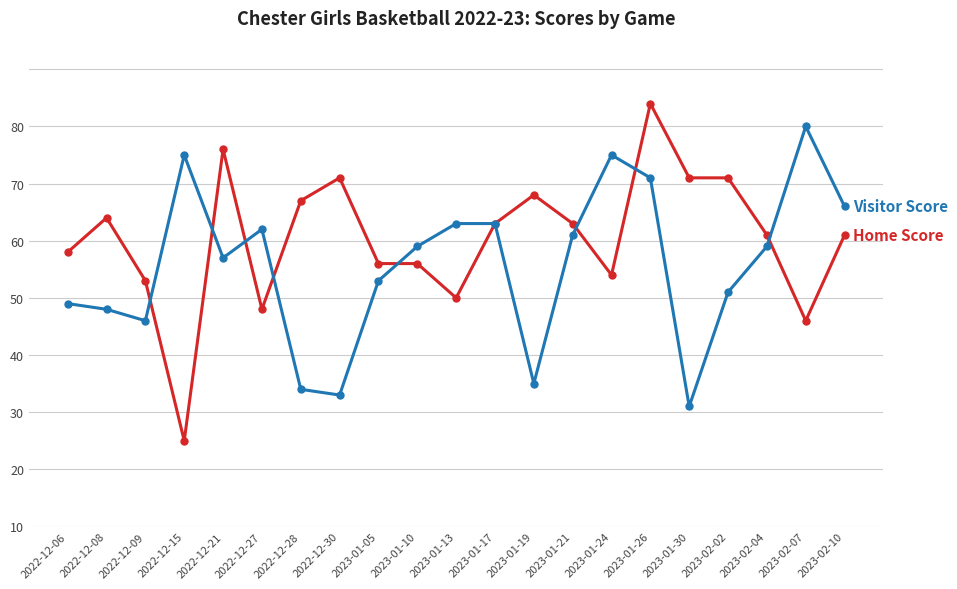

The value of Home Score at 2022-12-28 is 16. True or false?

False